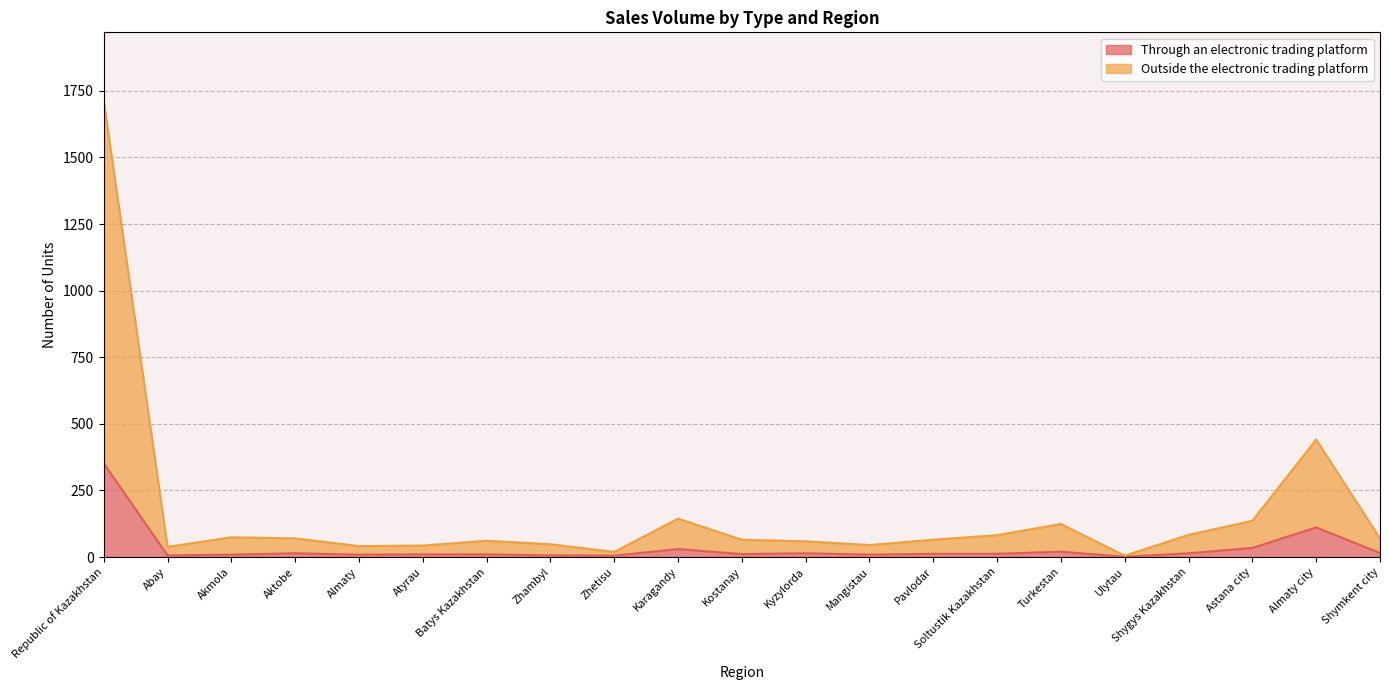

What is the difference between the Through an electronic trading platform values at Pavlodar and Shymkent city?

3